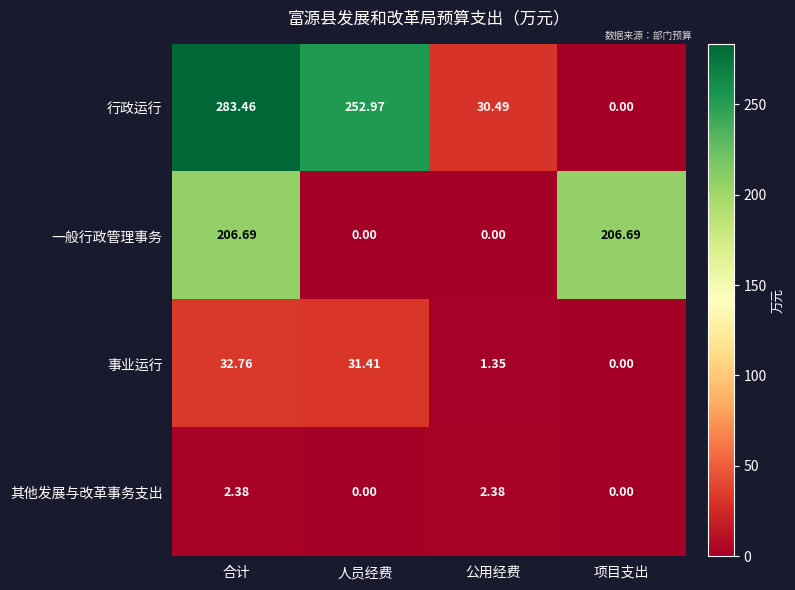

Which series has the widest spread of values?

行政运行